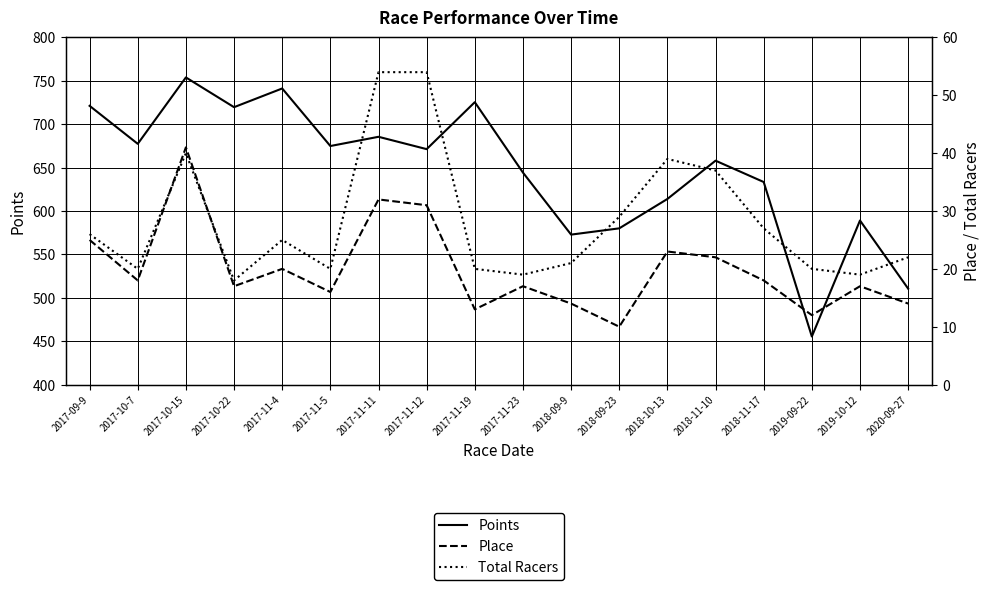

What is the spread (max minus min) of values at 2020-09-27?

496.5